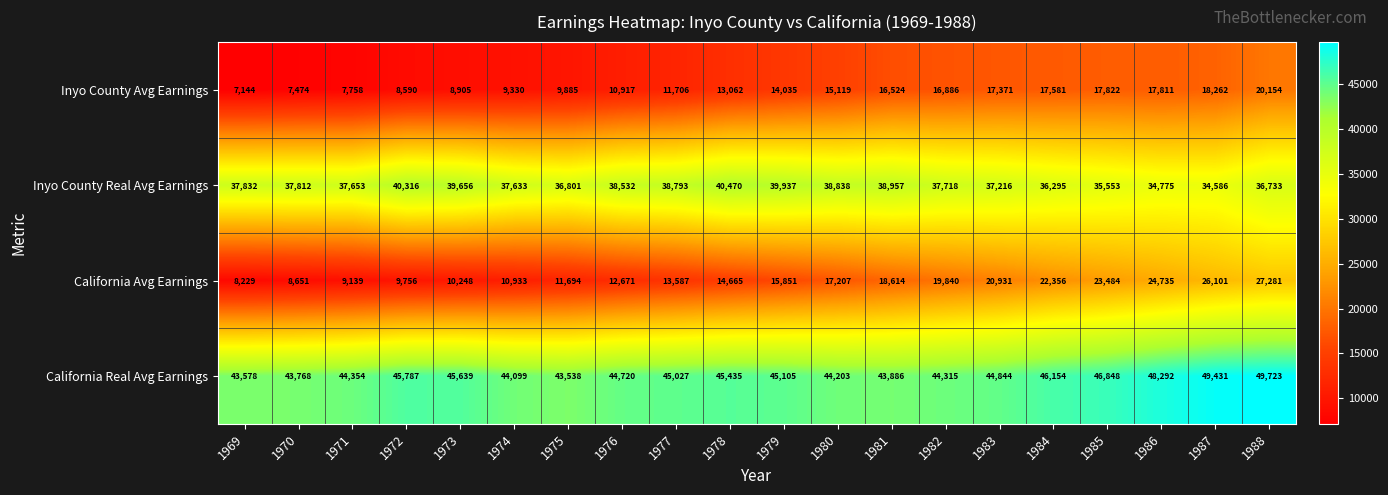

What is the average value of the Inyo County Real Avg Earnings series?

37805